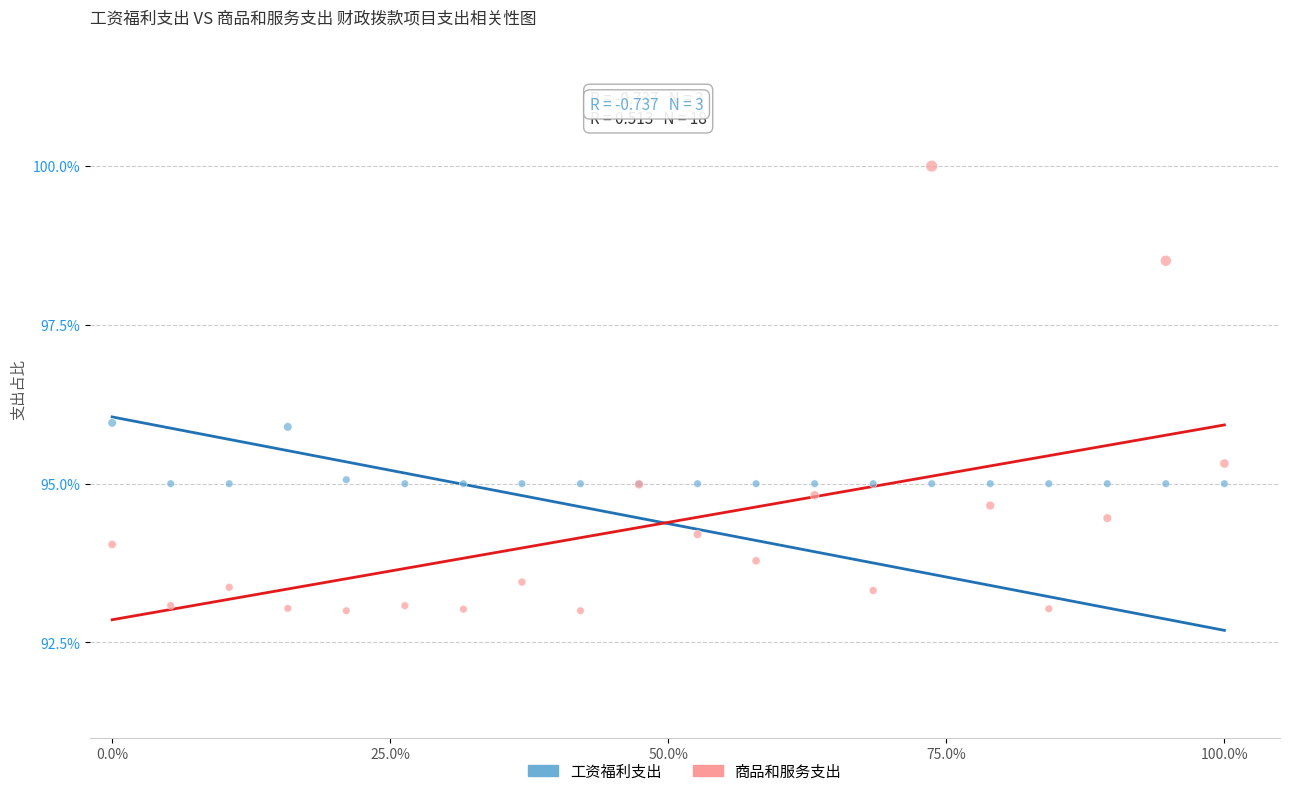

Which series reaches the maximum Y coordinate?

商品和服务支出